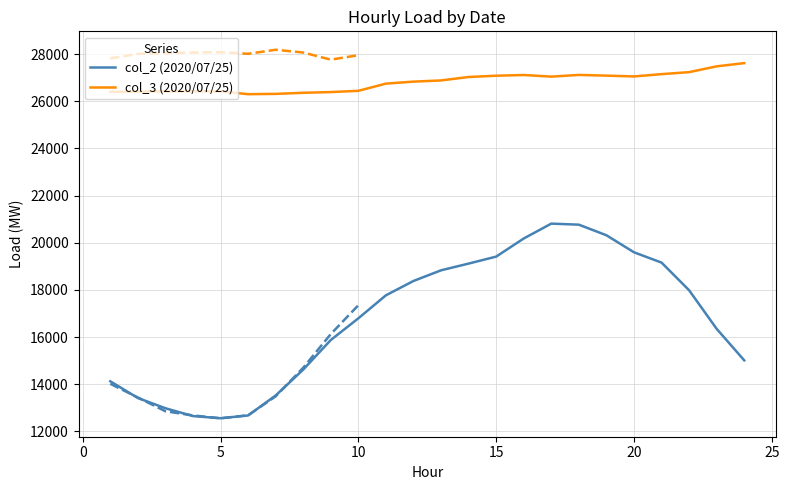

What is the lowest value of the col_3 (2020/07/25) series?

26298